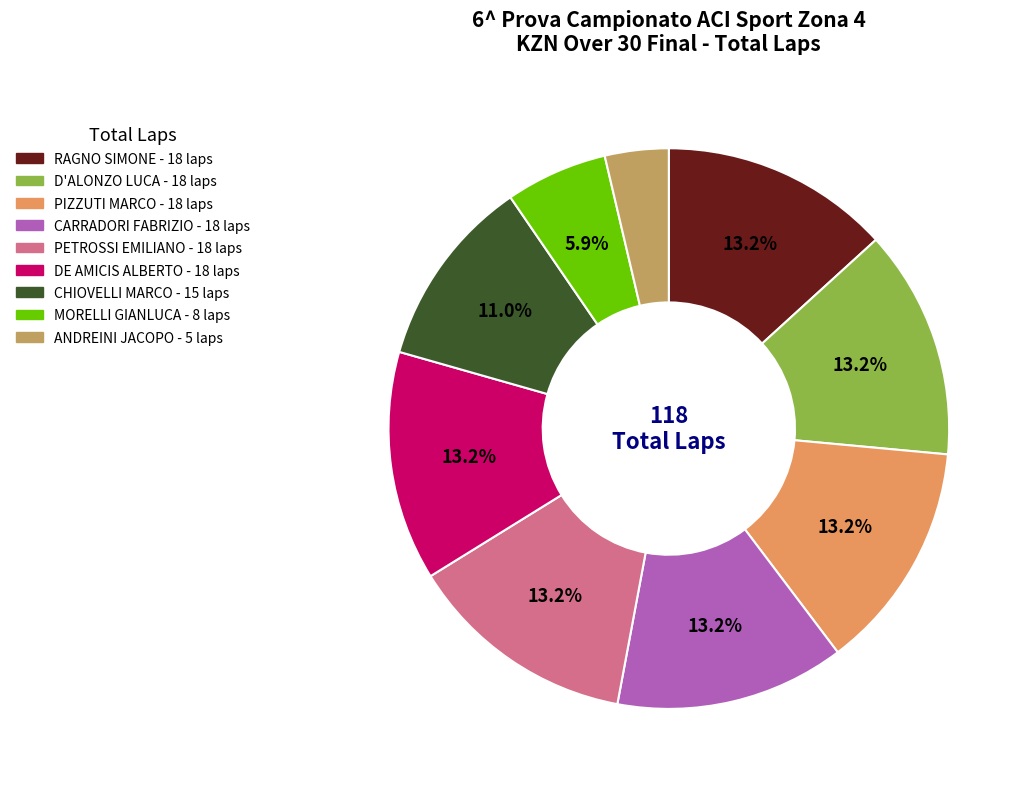

To the nearest percent, what is the difference between the CHIOVELLI MARCO and PETROSSI EMILIANO slice percentages?

2%